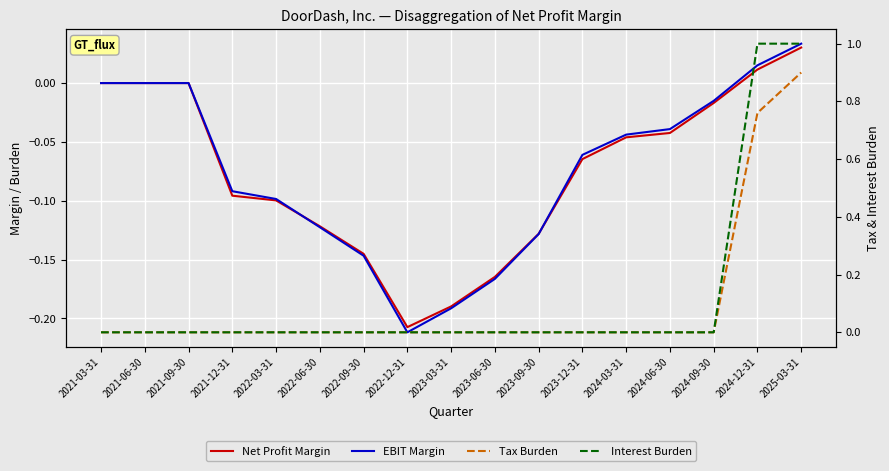

At which category does the chart reach its peak across all series?

2024-12-31